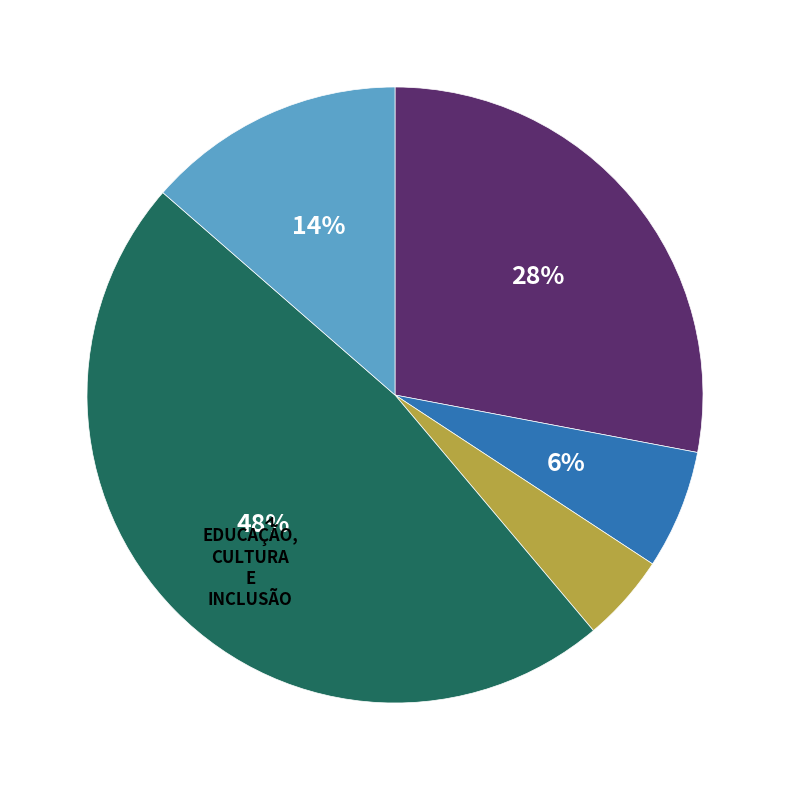

To the nearest percent, what is the difference between the largest and smallest slice percentages?

43%